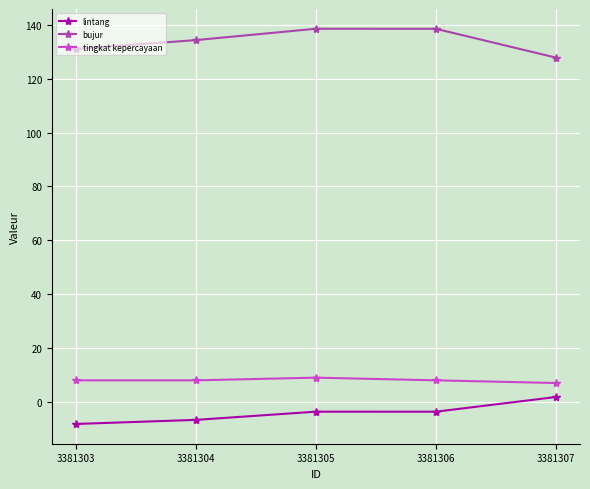

Reading right to left, transcribe all the data shown in this chart.

lintang: 3381307=1.8	3381306=-3.6	3381305=-3.6	3381304=-6.7	3381303=-8.2
bujur: 3381307=127.8	3381306=138.5	3381305=138.5	3381304=134.3	3381303=131.1
tingkat kepercayaan: 3381307=7.0	3381306=8.0	3381305=9.0	3381304=8.0	3381303=8.0